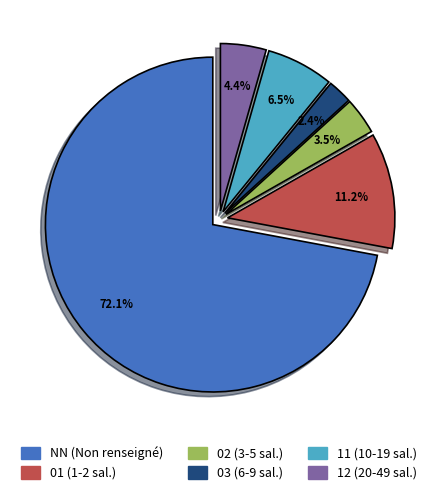

Which category has the smallest portion of the pie?

03